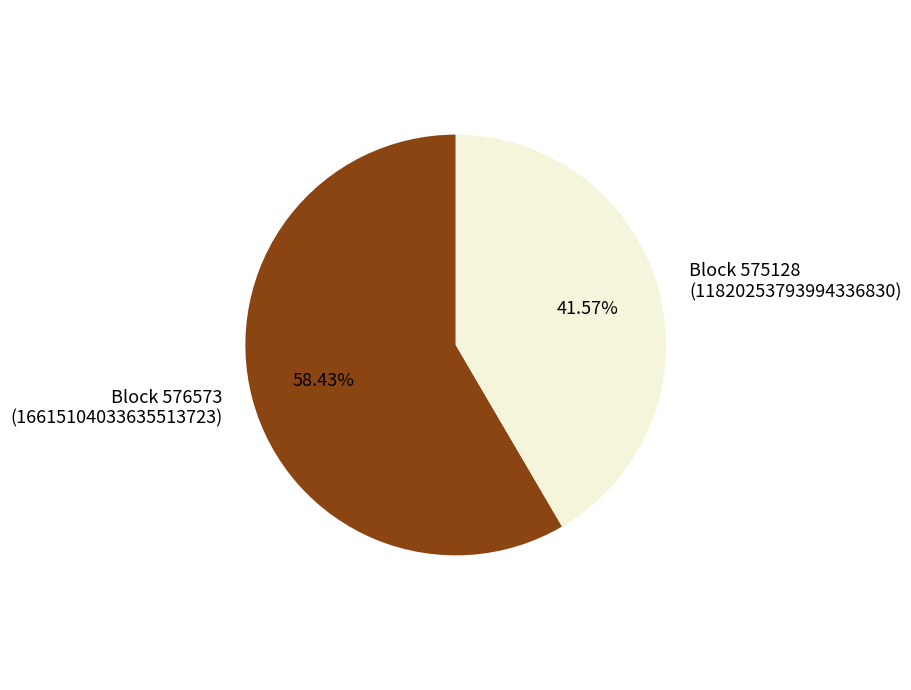

Combined, do Block 575128 (11820253793994336830) and Block 576573 (16615104033635513723) account for over 50%?

Yes